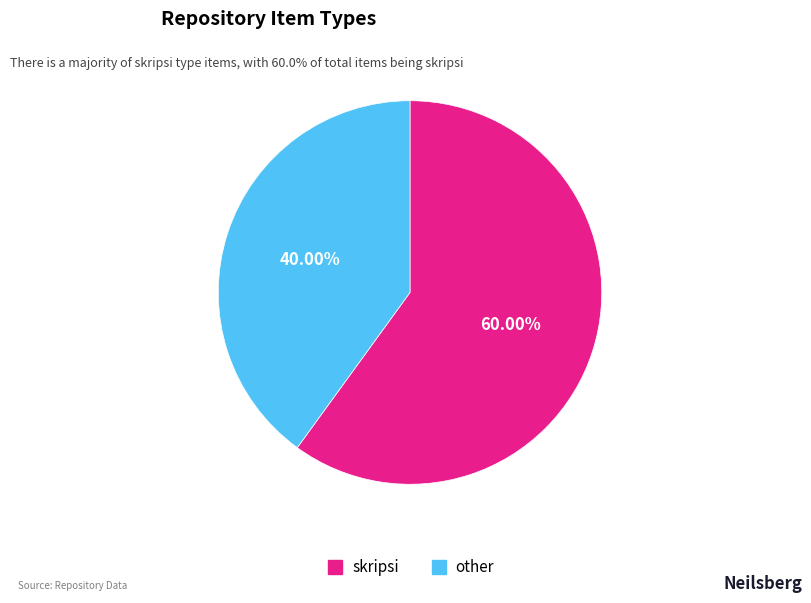

Is it true that other is 40% of the pie?

True